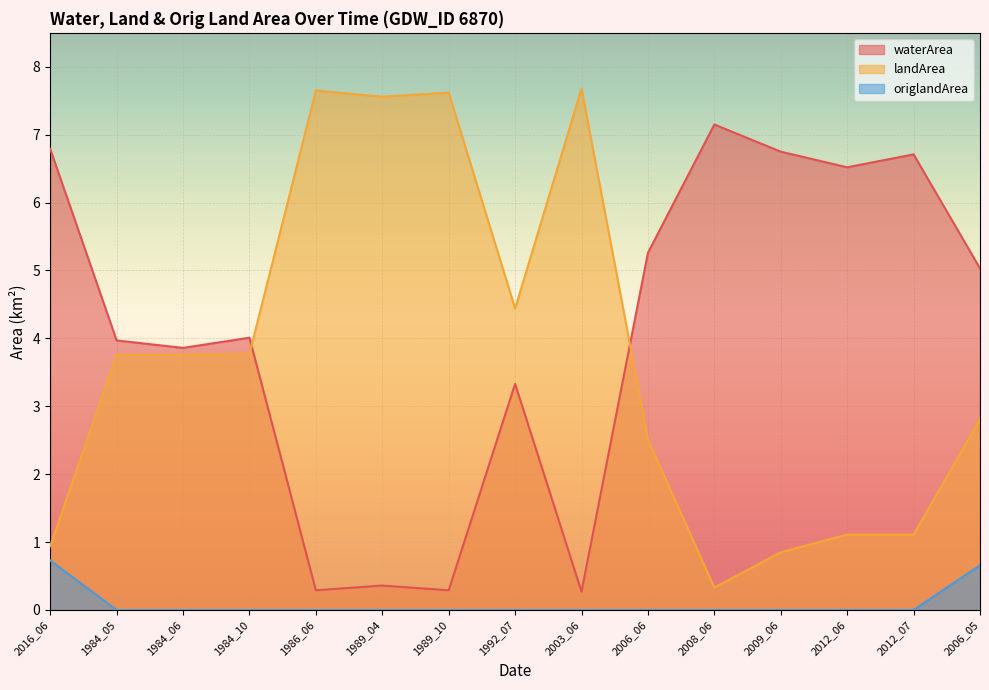

What is the total value across all series at 2016_06?

8.5